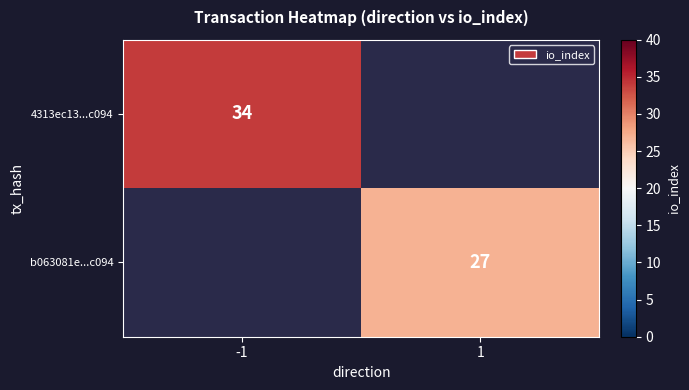

True or false: 4313ec13...c094 has a value of 34 at -1.

True